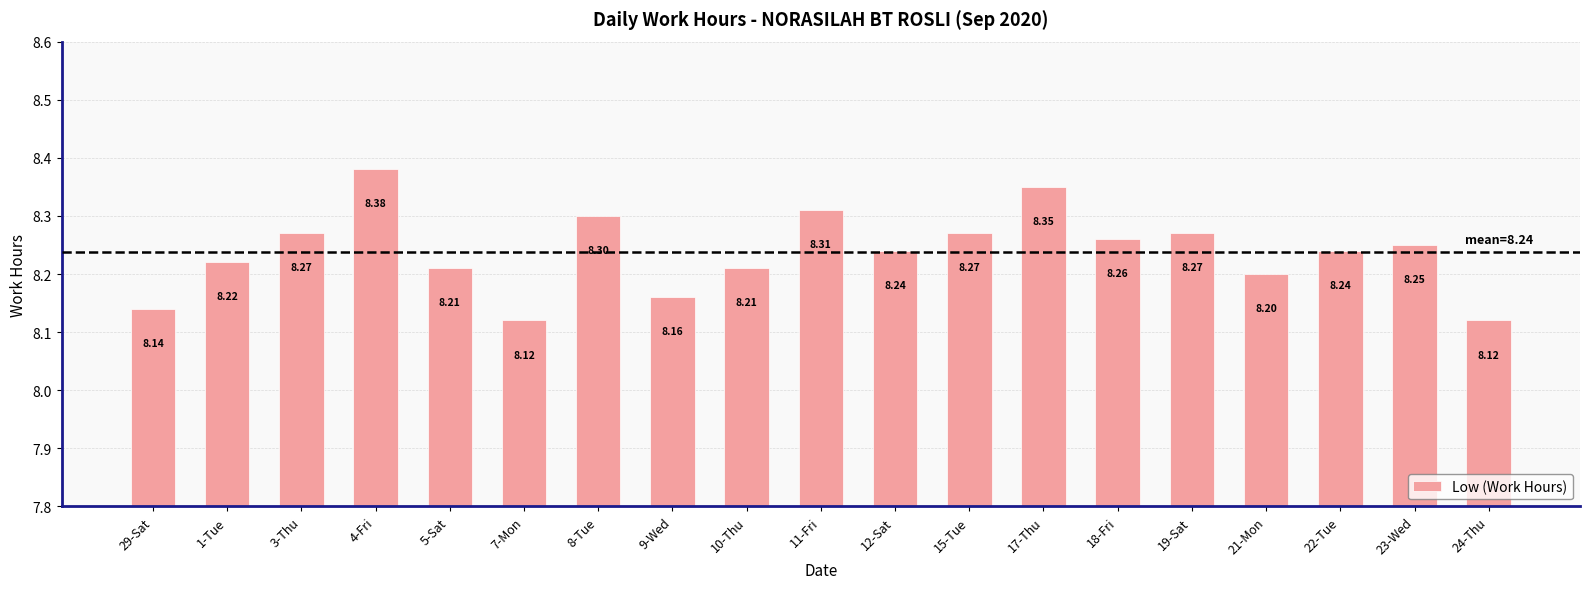

Which has a higher value, 12-Sat or 23-Wed?

23-Wed